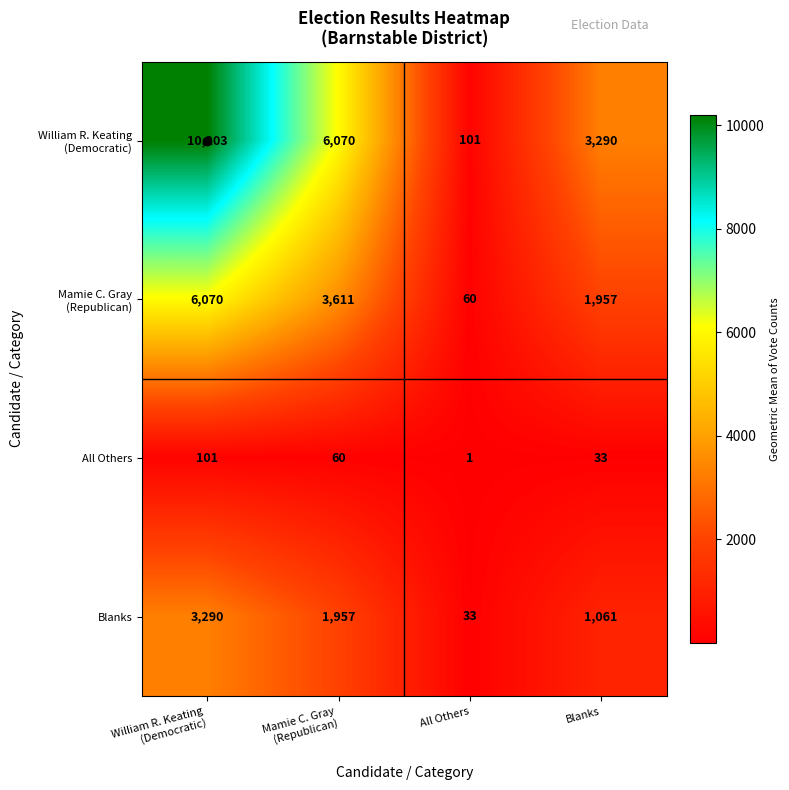

What is the sum of all Blanks values?

6341